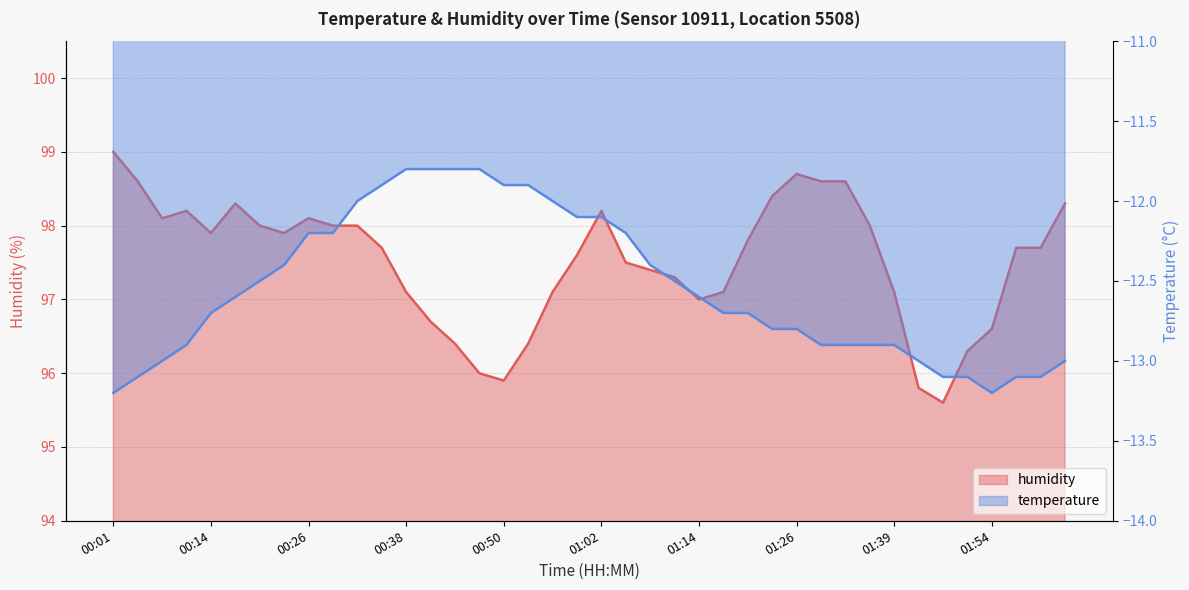

Which category has the lowest value across all series?

01:48